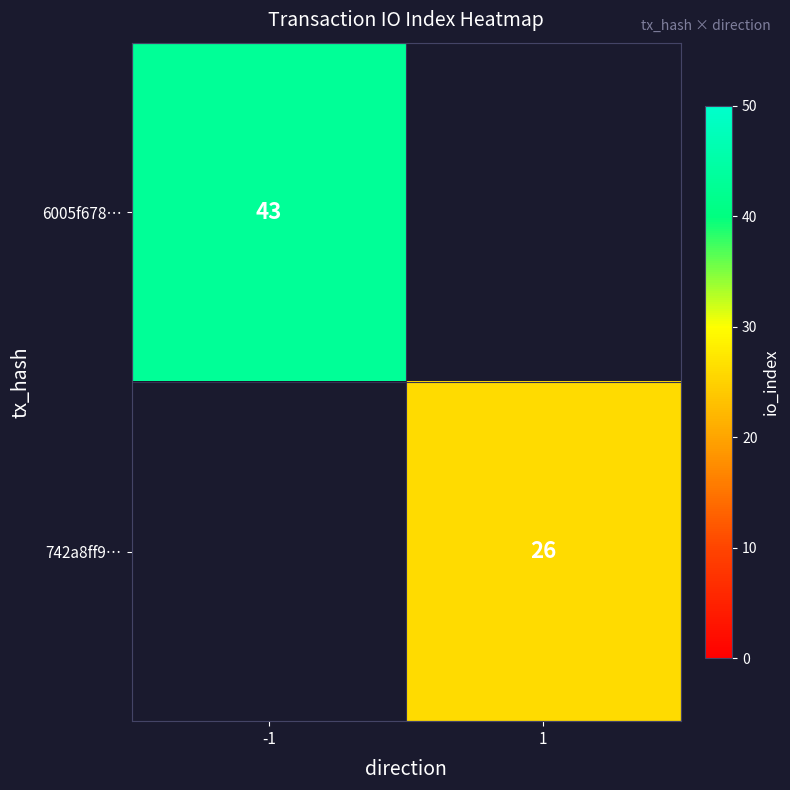

The 742a8ff9… series shows 26 at 1. True or false?

True